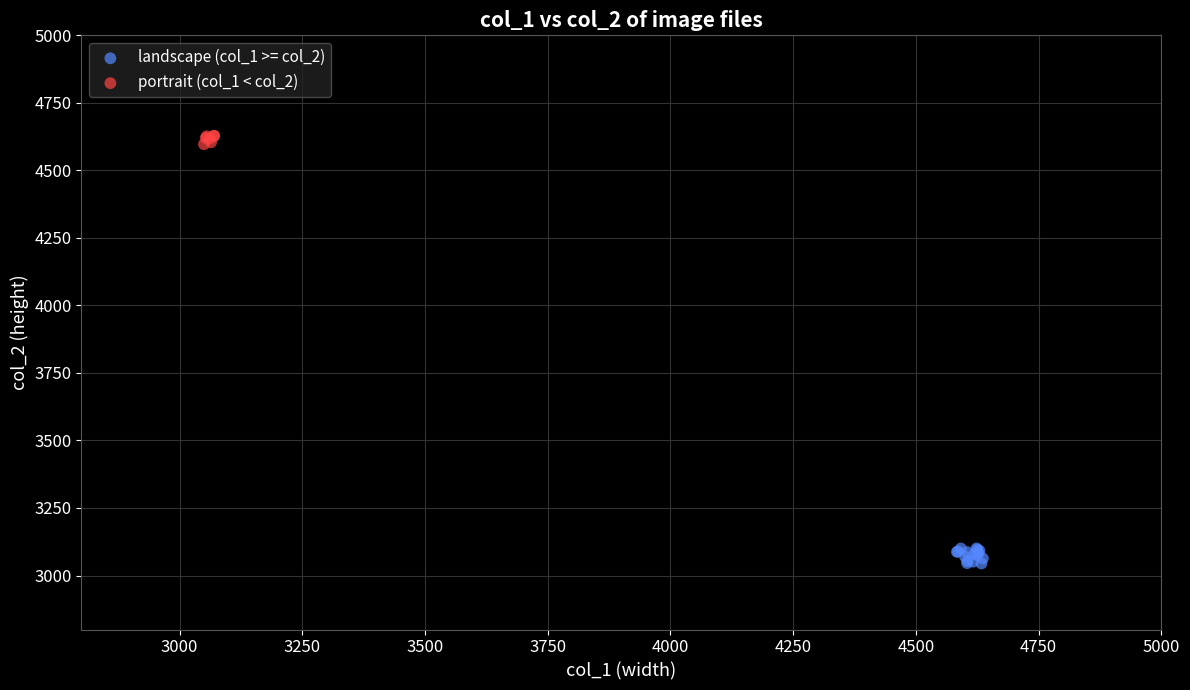

What are all the series names shown in the legend?

landscape (col_1 >= col_2), portrait (col_1 < col_2)